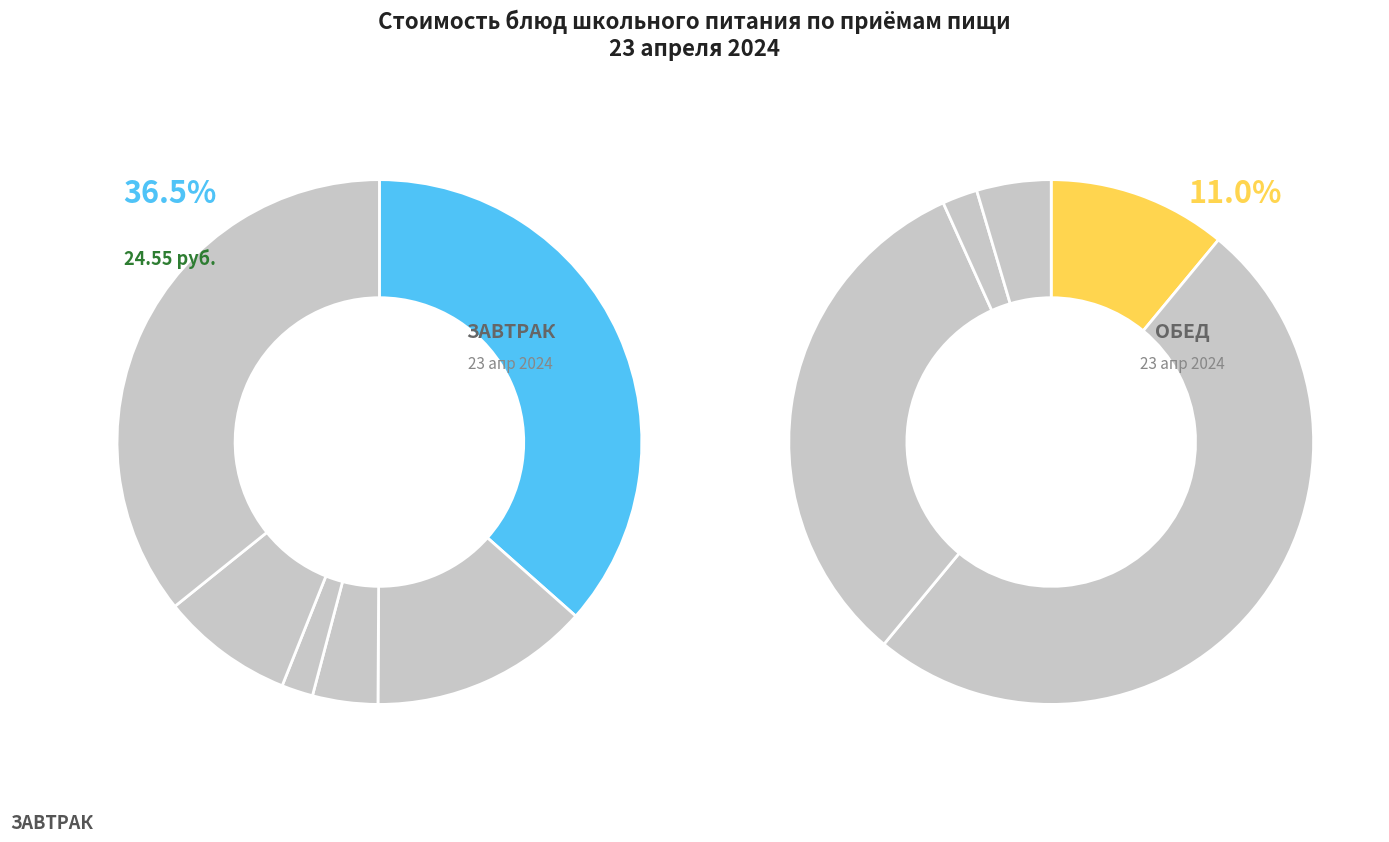

Is the sum of Салат из красной свеклы с луком and Хлеб ржаной (обед) greater than half?

No